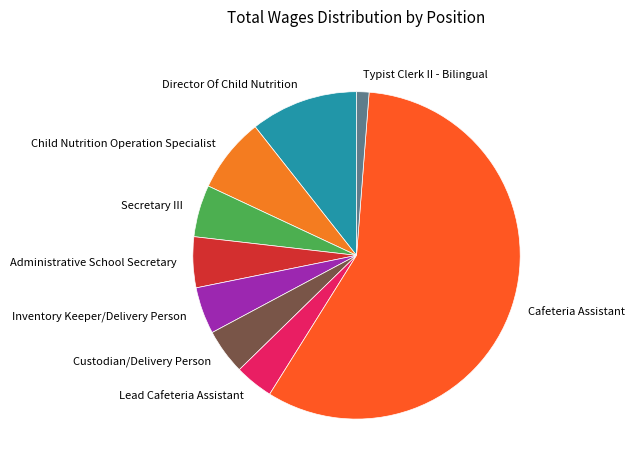

Combined, do Lead Cafeteria Assistant and Inventory Keeper/Delivery Person account for over 50%?

No